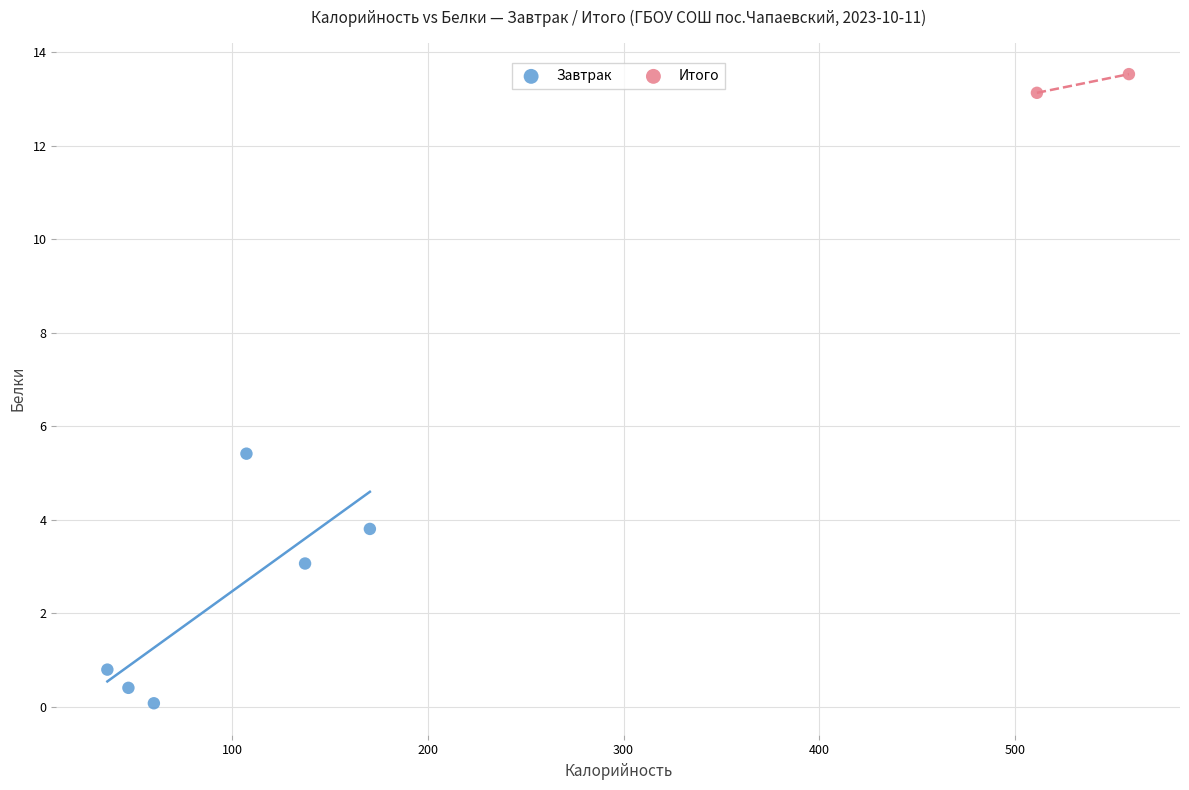

What are all the series names shown in the legend?

Завтрак, Итого